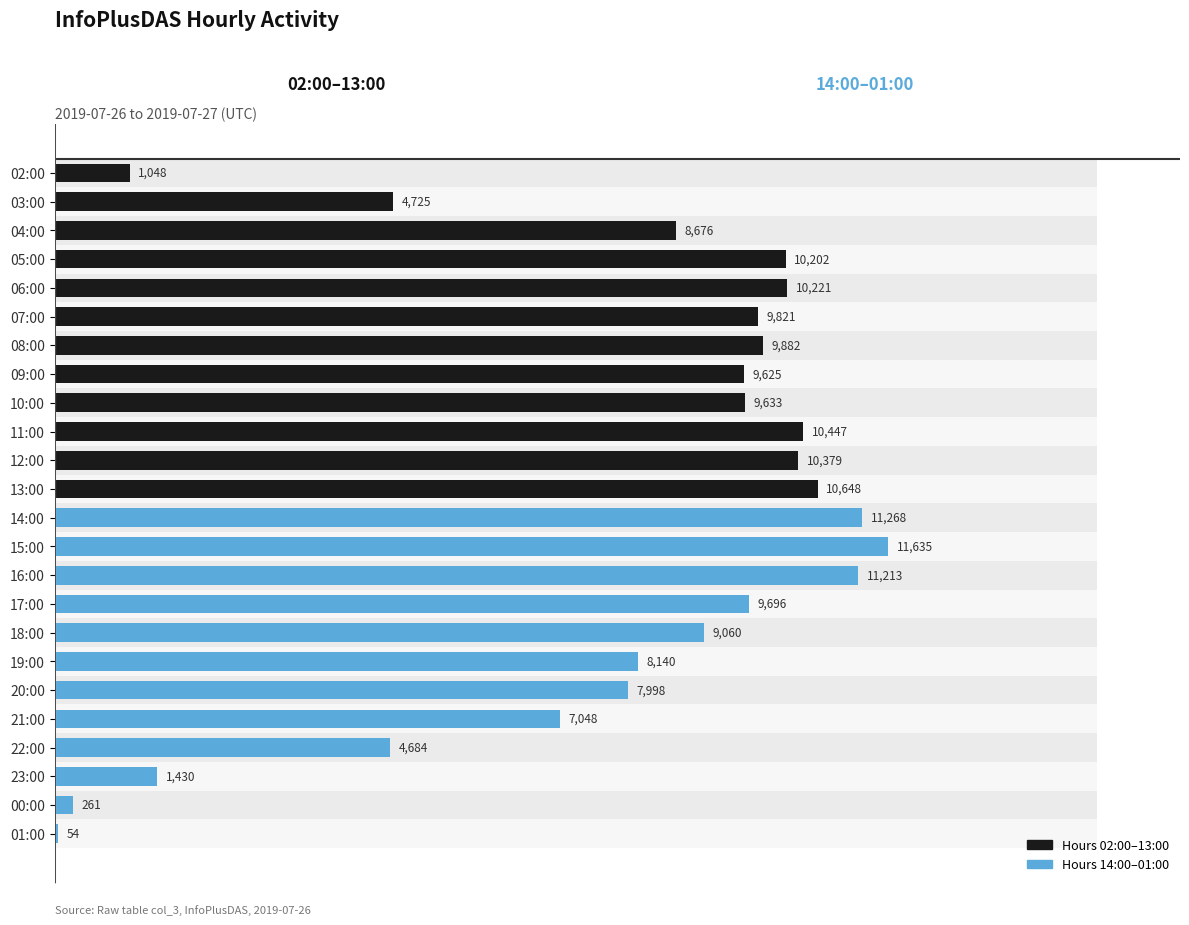

What is the value of the 16th bar from the left?

9696